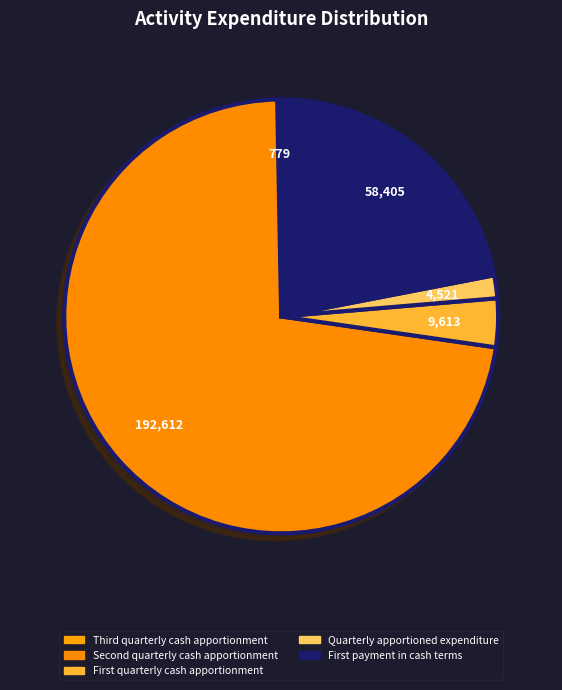

How many slices are in this pie chart?

5